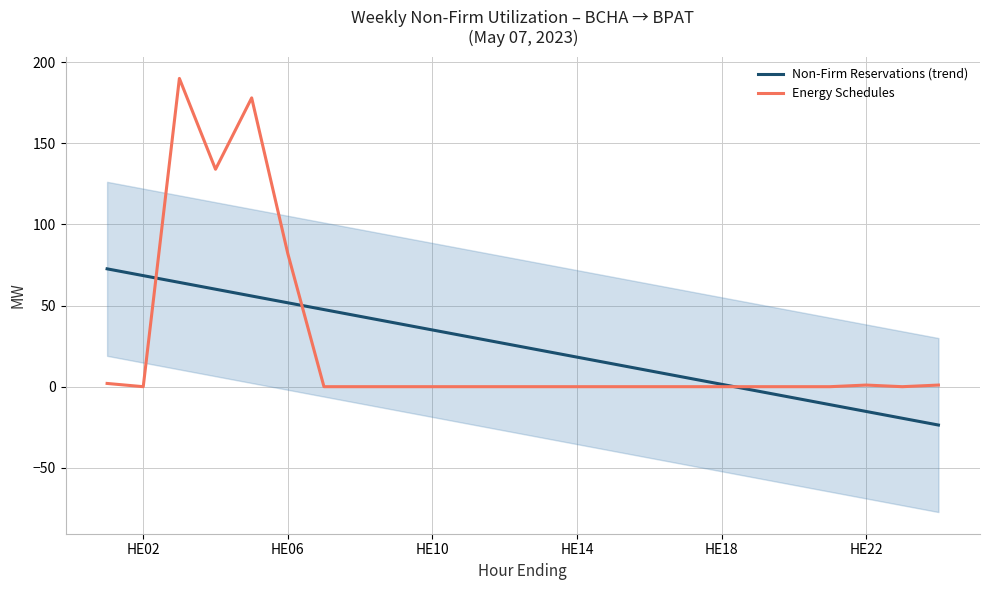

Is this an area chart (filled region under the line)?

No